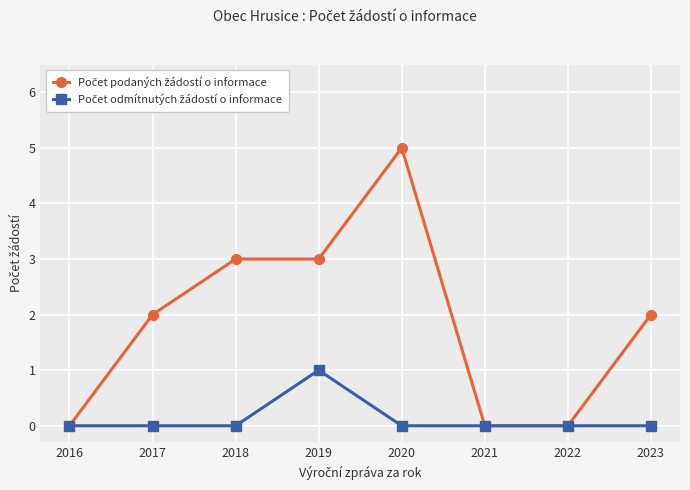

What is the greatest value displayed?

5